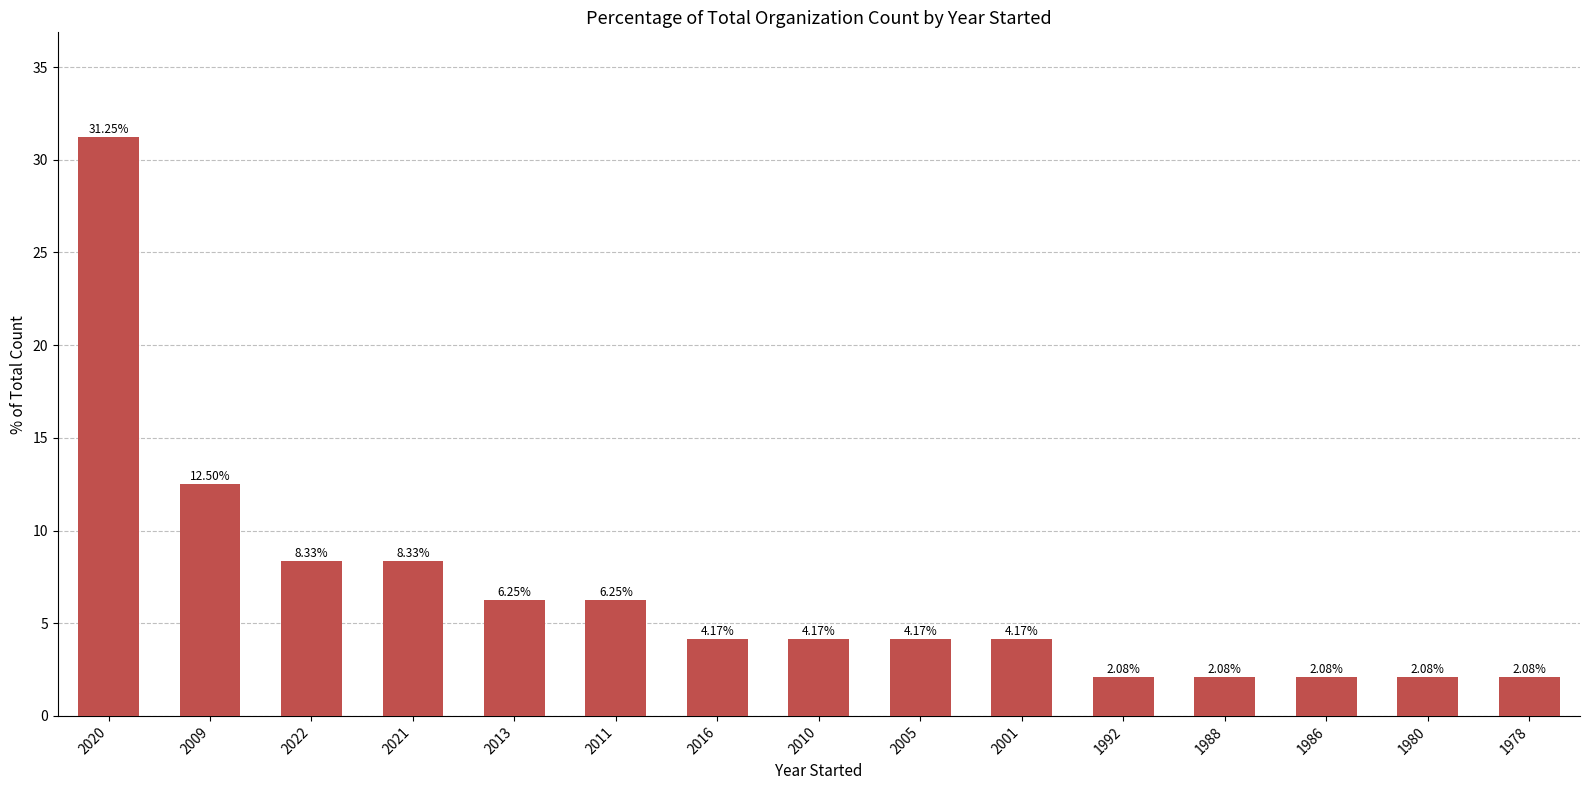

Between 2021 and 2010, which is larger?

2021